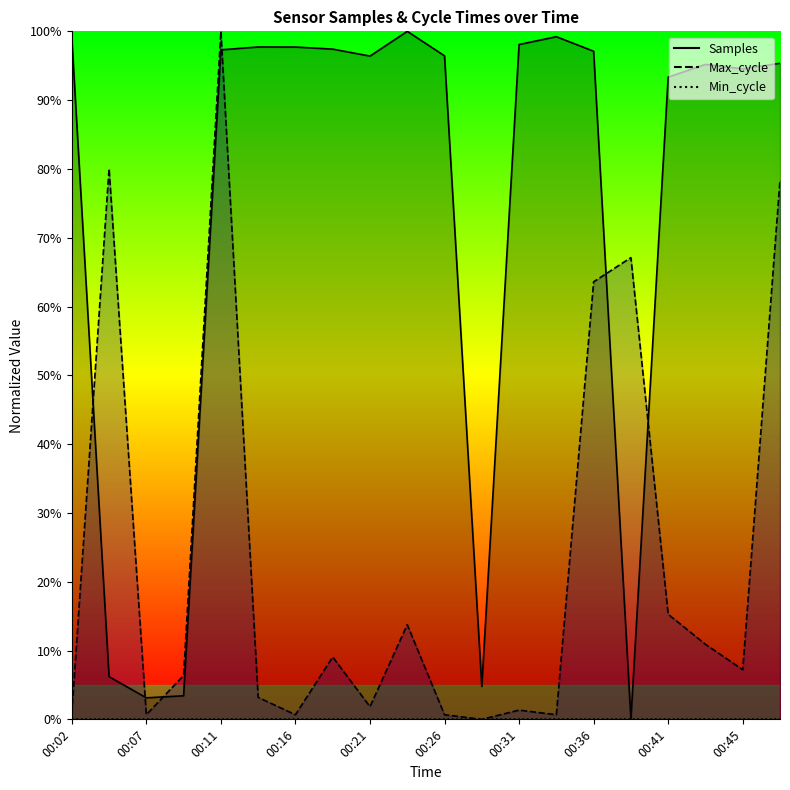

What is the total value across all series at 00:26?

97.1